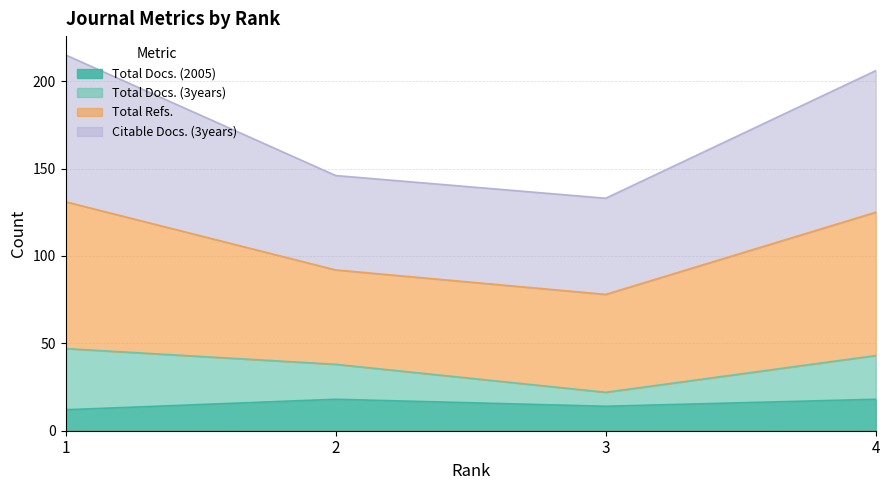

What is the sum of the Total Docs. (2005) values at 3 and 1?

26